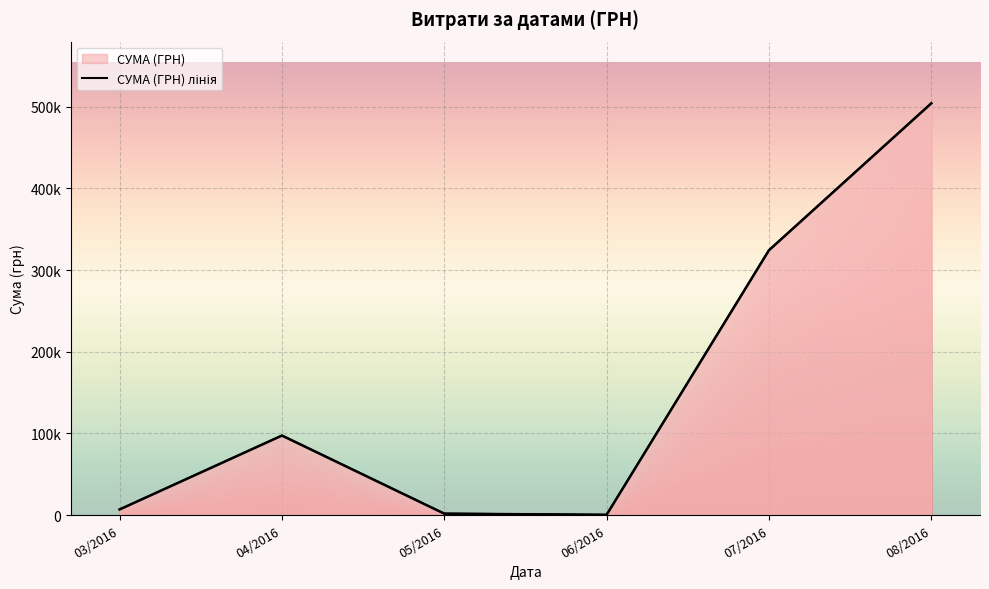

What is the difference between the values at 08/2016 and 05/2016?

502449.5